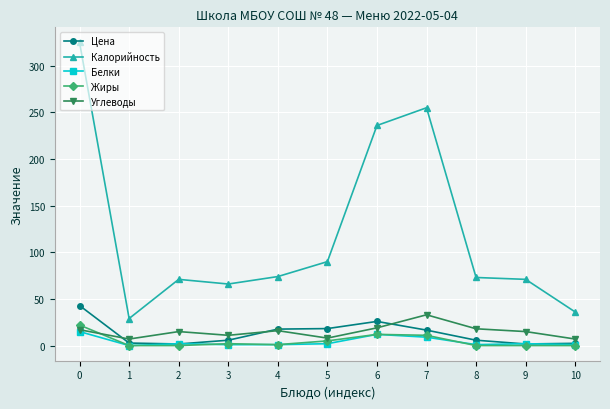

True or false: Калорийность and Жиры intersect in this chart.

False